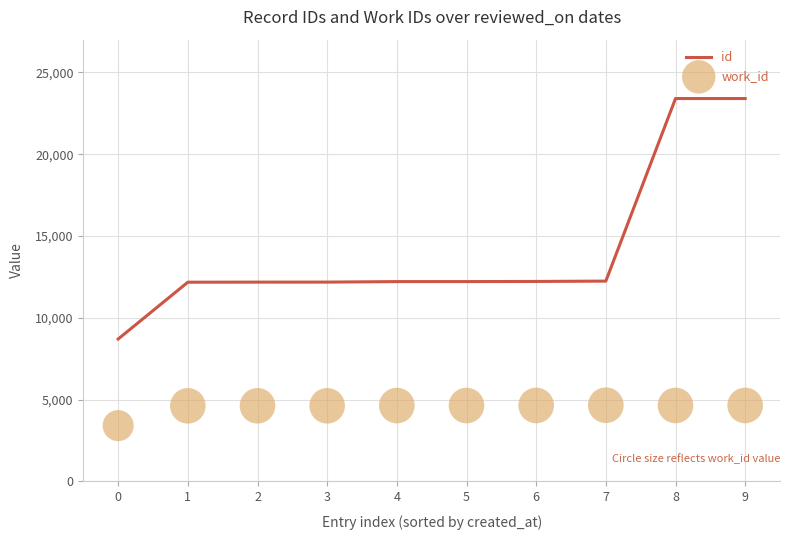

Which series has the largest Y range (max minus min)?

id